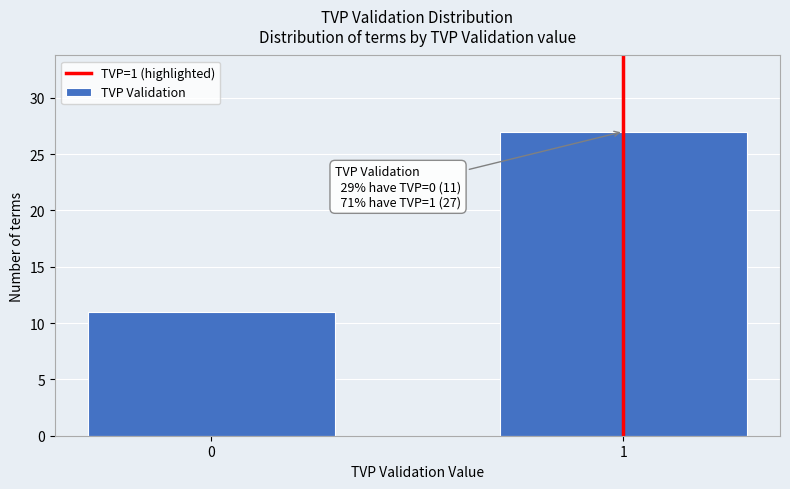

Reading left to right, transcribe all the data shown in this chart.

11	27